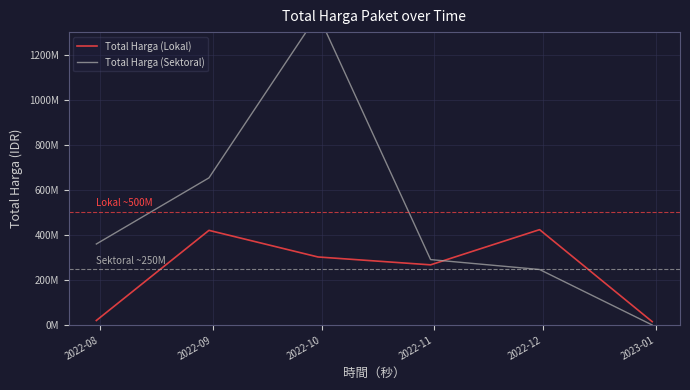

What is the value of the Total Harga (Lokal) point at the 3rd from the left?

301955000